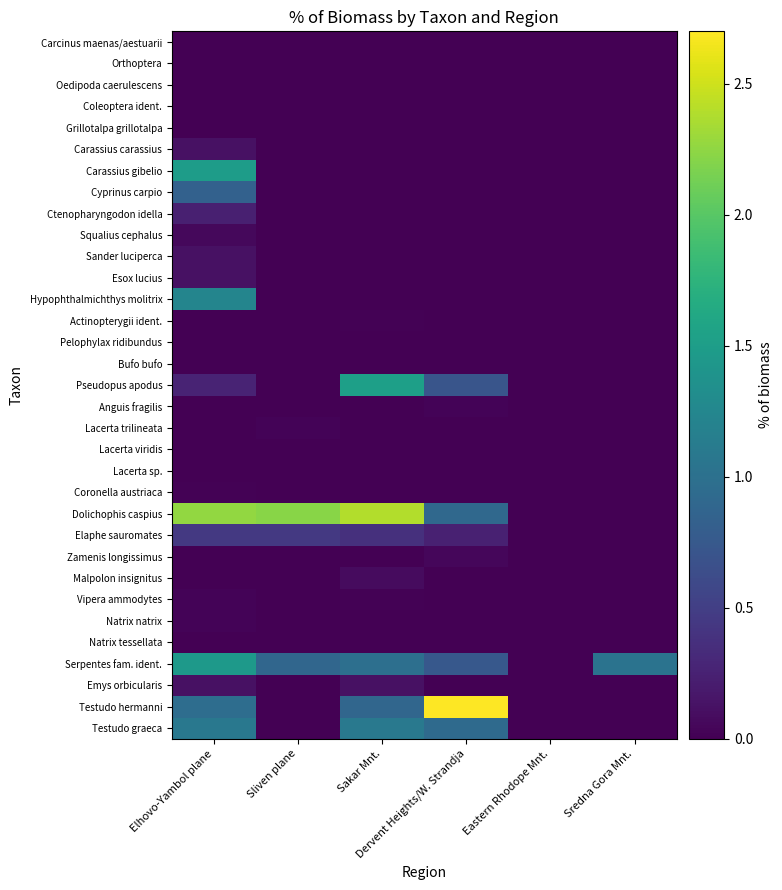

Which series changed the most between Elhovo-Yambol plane and Sliven plane?

Carassius gibelio